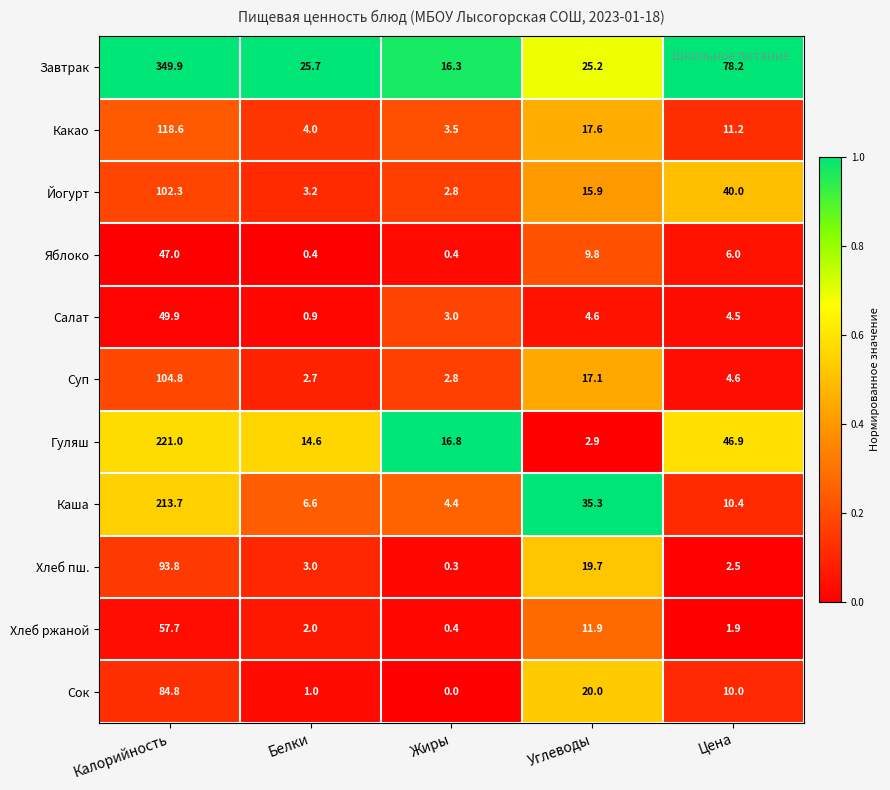

What is the difference between the maximum and minimum values in the Хлеб пш. series?

93.5